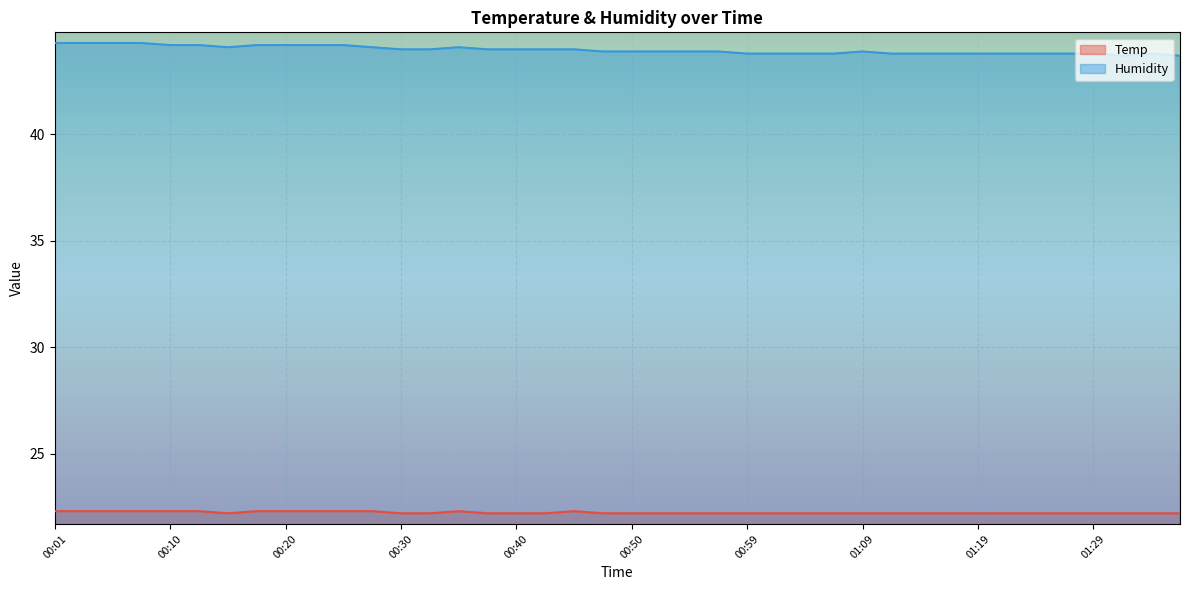

Which label corresponds to the smallest value in the chart?

00:15